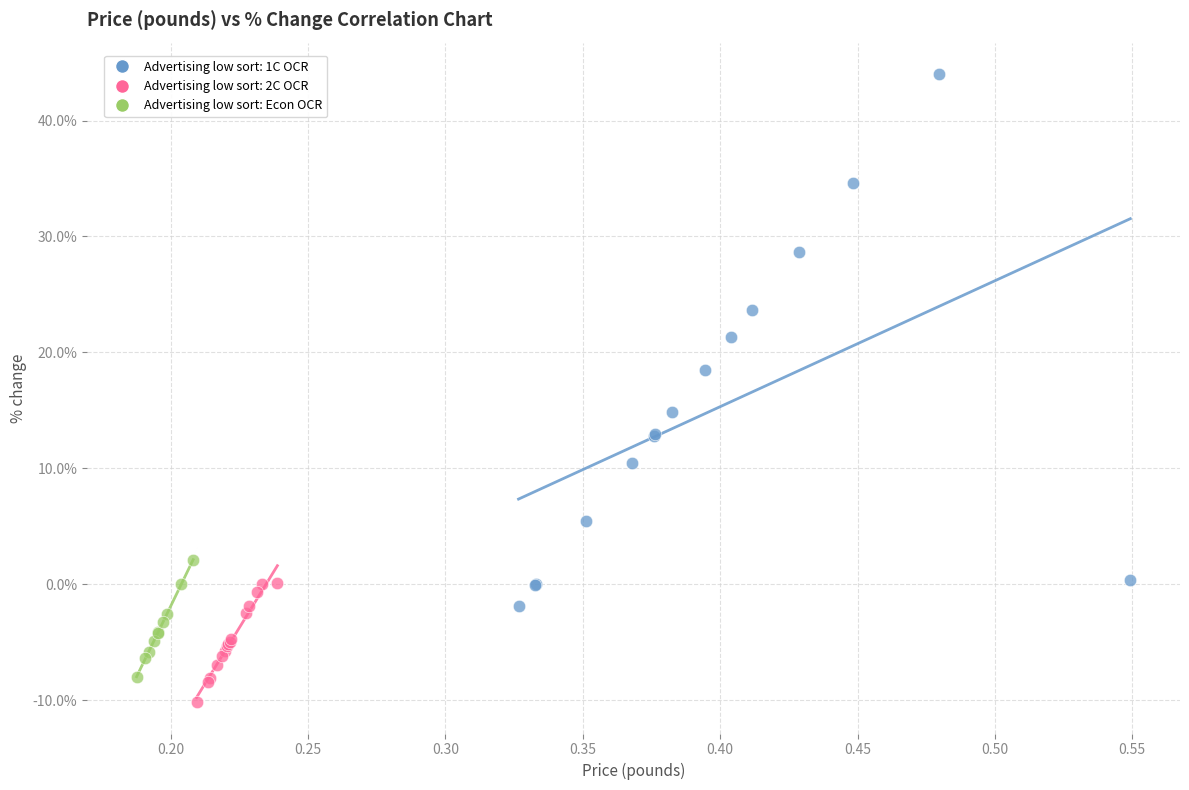

Which series contains the highest Y value?

Advertising low sort: 1C OCR